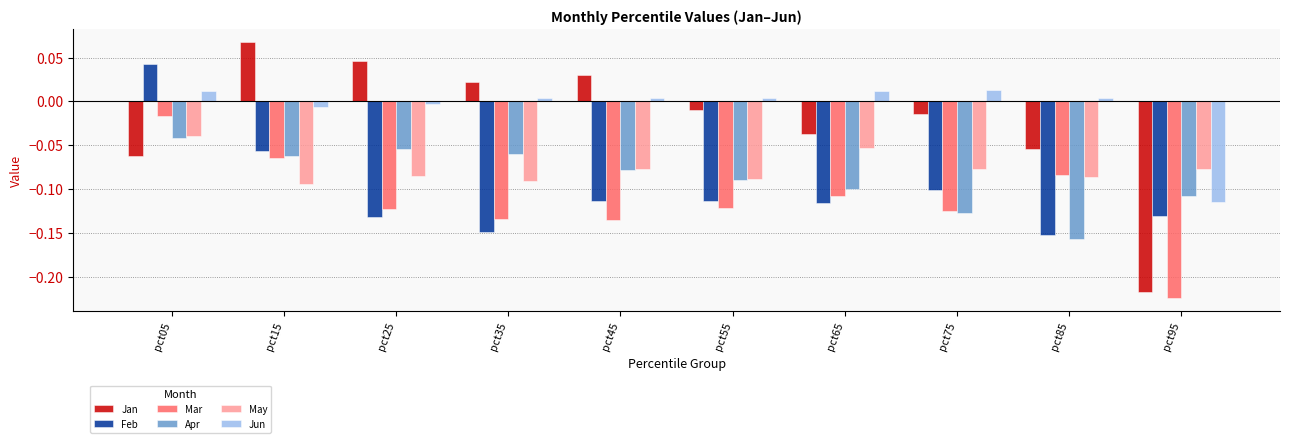

At which label does Feb first exceed 0?

pct05